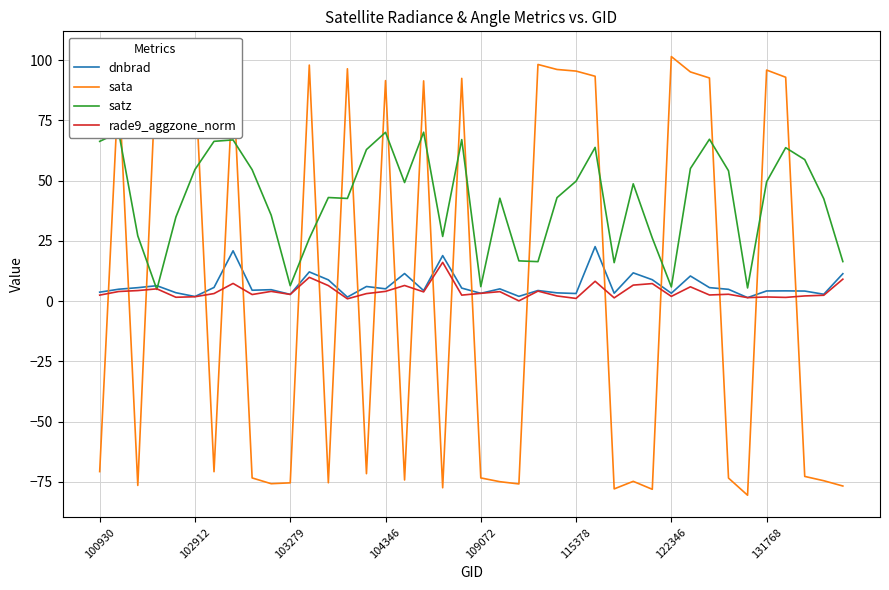

How many lines are shown in the chart?

4